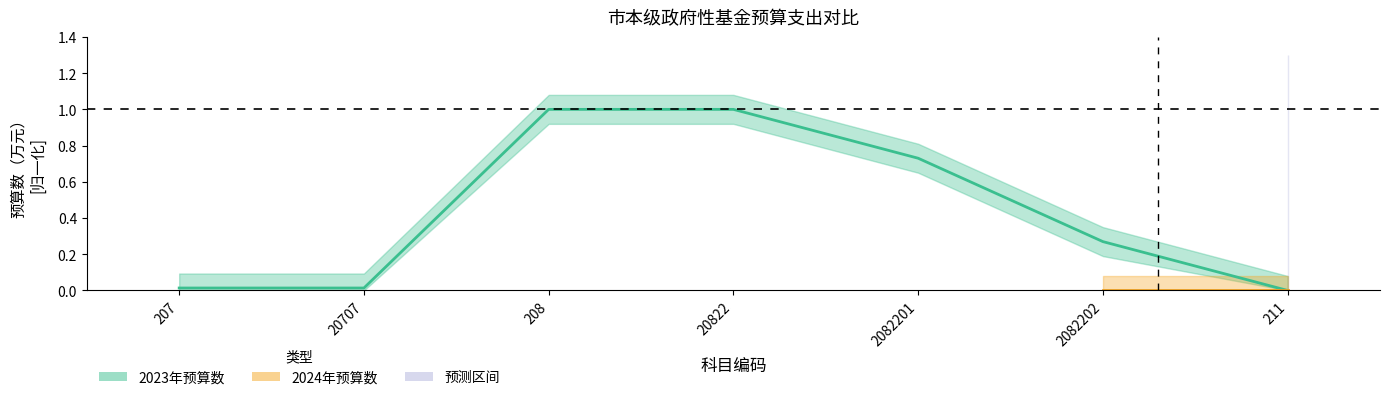

The value at 2082201 is 1.1. True or false?

False